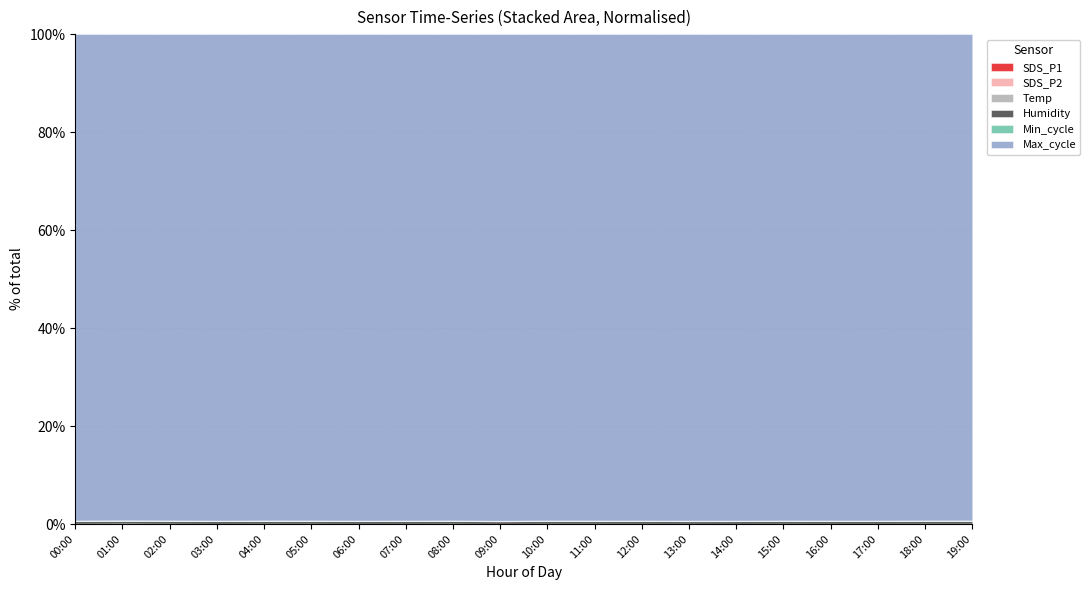

True or false: SDS_P1 has a value of 2.9 at 17:00.

False